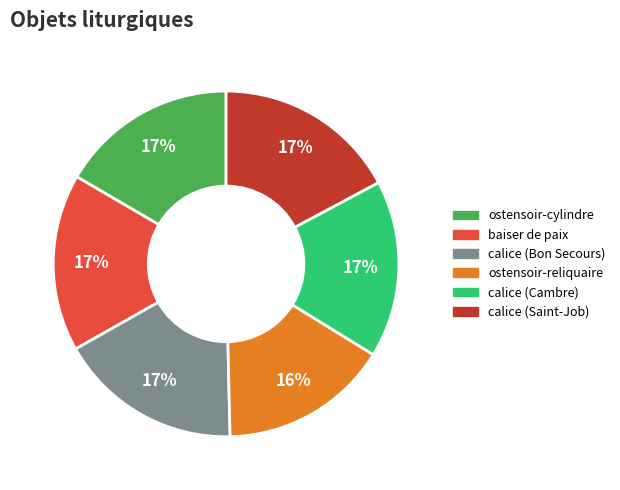

Count the number of slices in the pie.

6